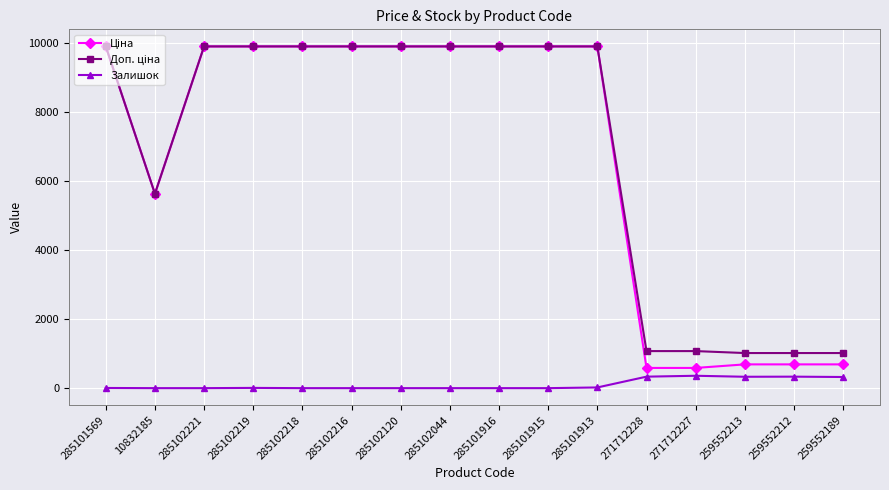

What is the maximum value shown in the chart?

9908.5